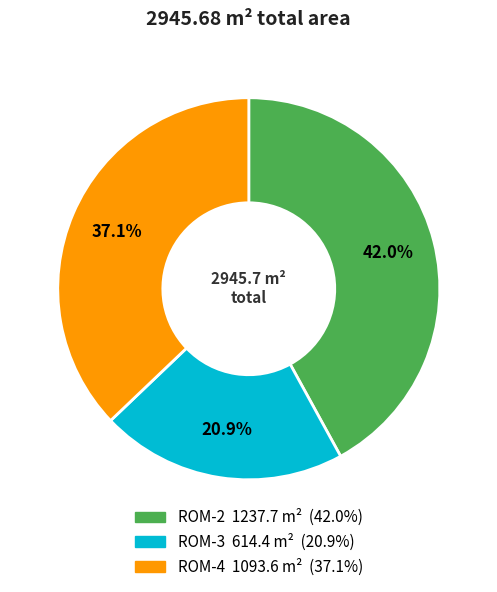

To the nearest percent, what is the average slice percentage?

33%